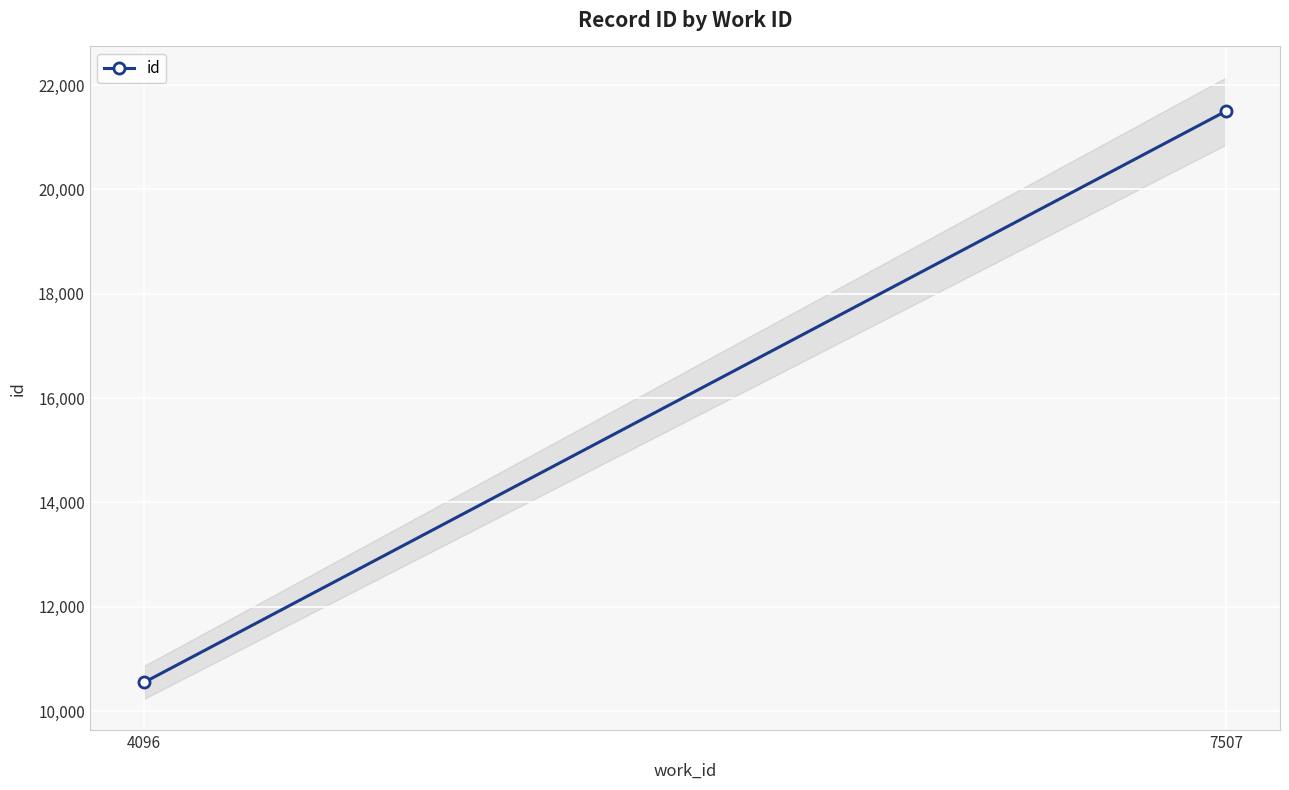

The value at 4096 is 10547. True or false?

True